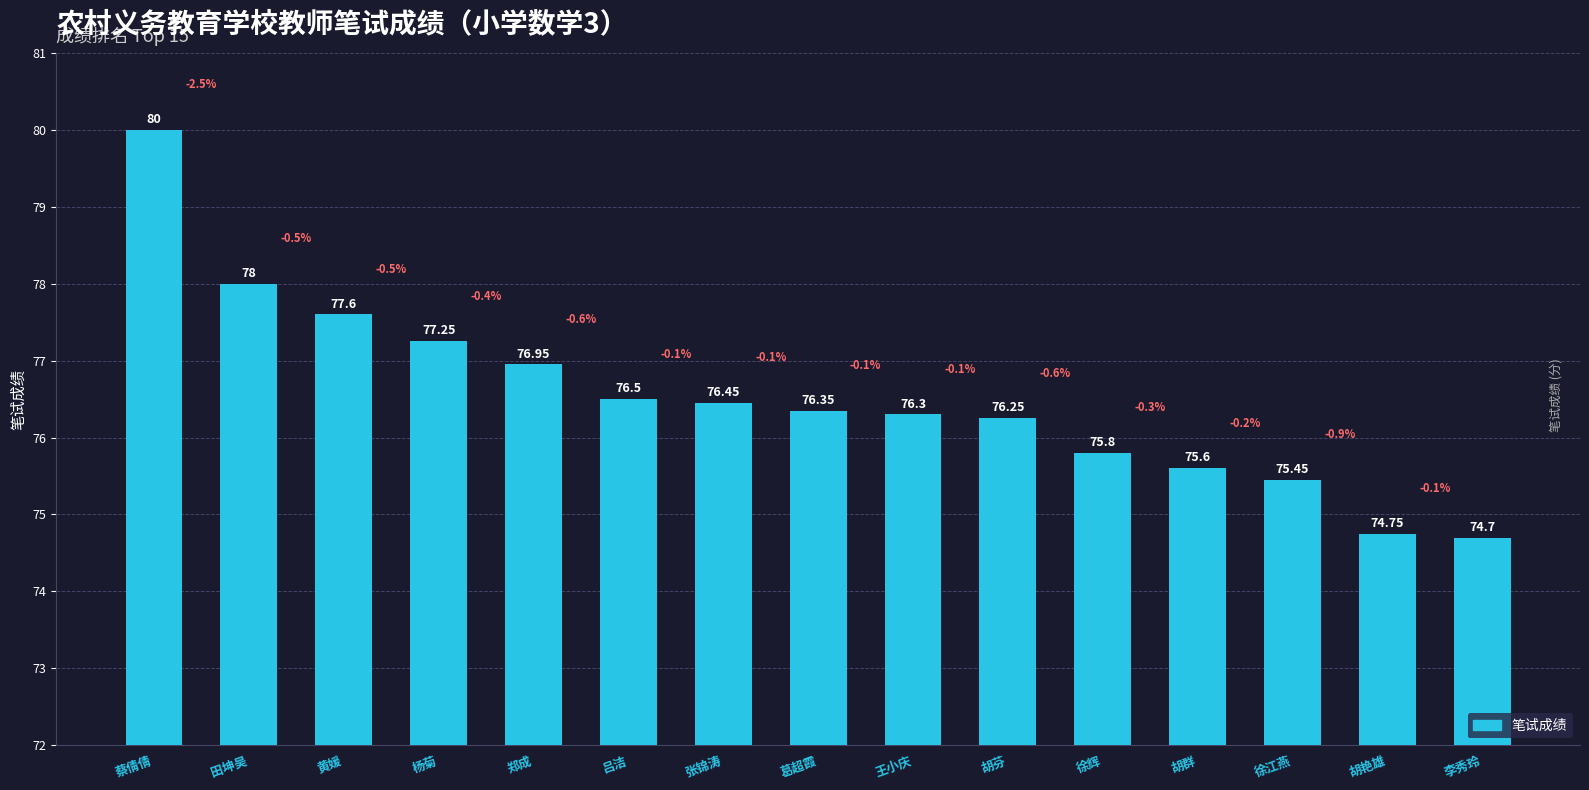

What value does the data have at 郑成?

77.0